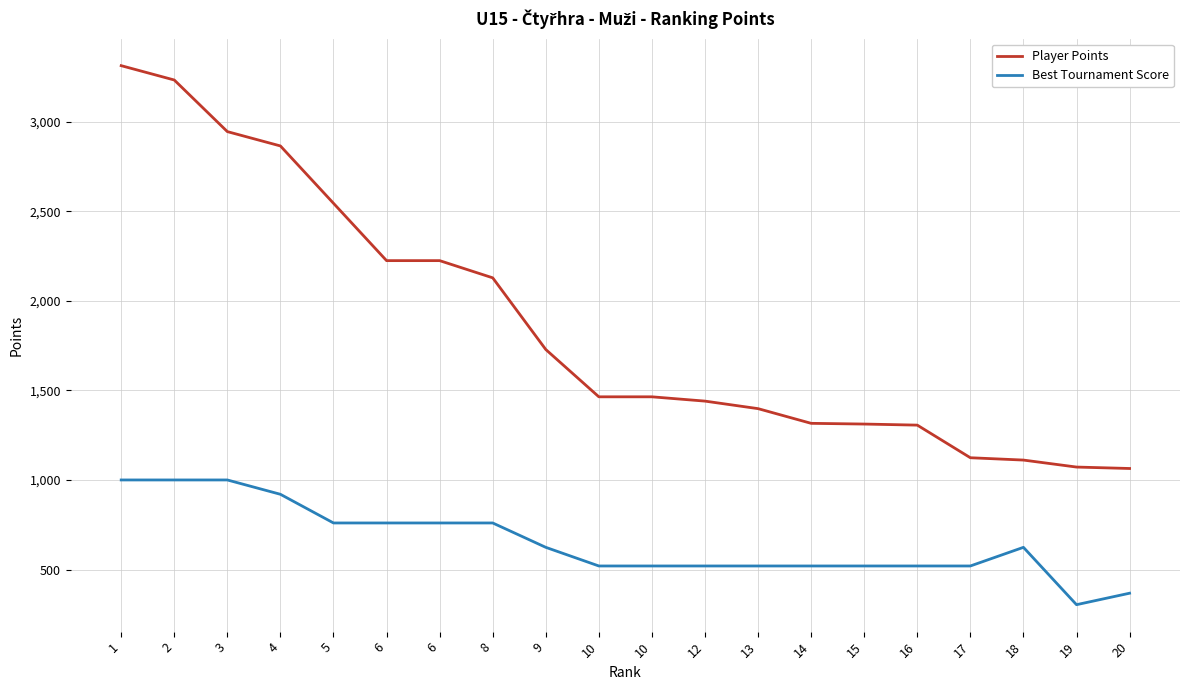

What are all the series names shown in the legend?

Player Points, Best Tournament Score